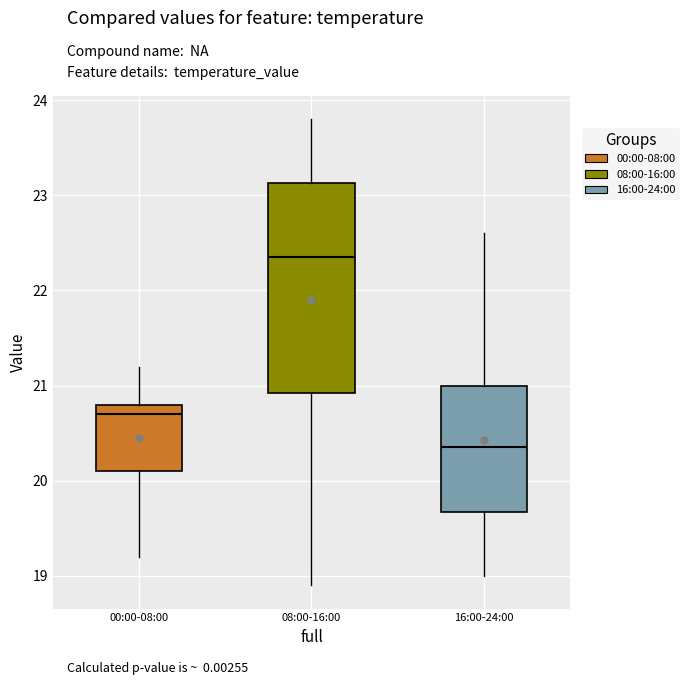

Where is the upper edge of the box for 16:00-24:00 on the y-axis? The values are not printed on the chart, so give them approximately, as read against the axis.

21.0